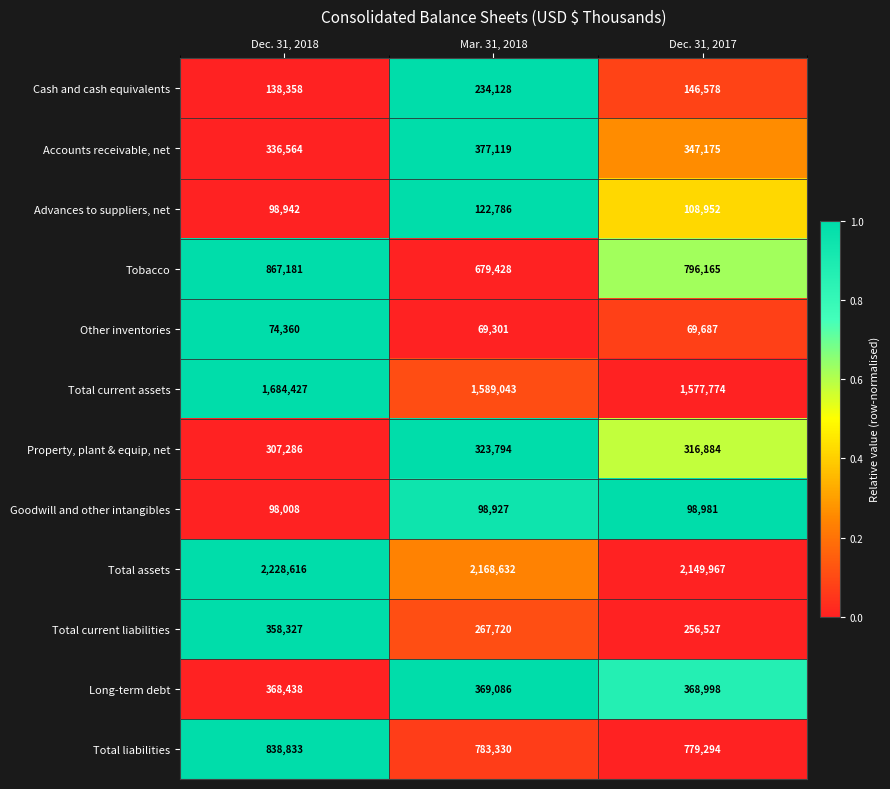

Which series has the largest range (max minus min)?

Tobacco